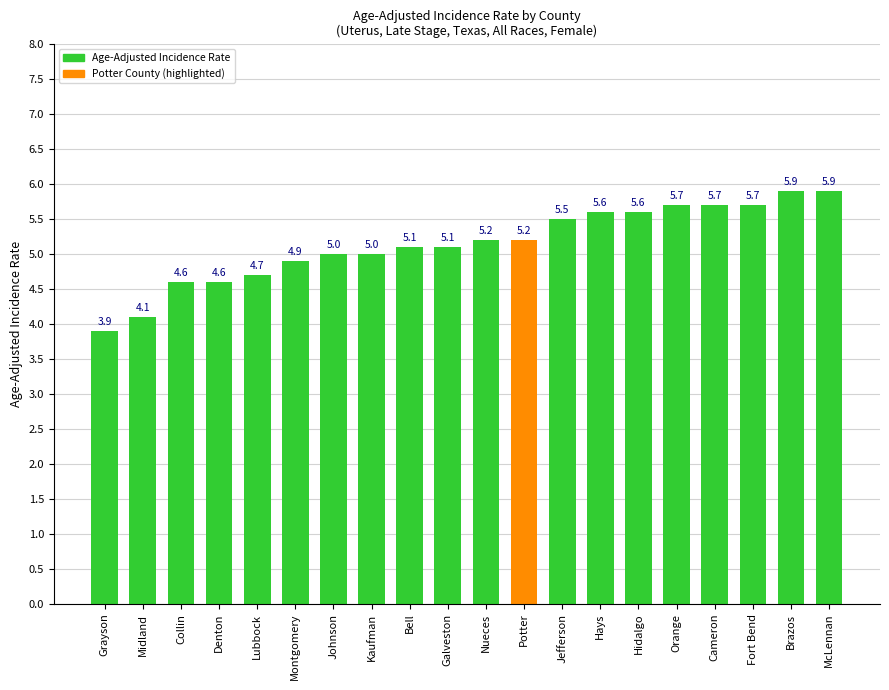

Reading left to right, transcribe all the data shown in this chart.

3.9	4.1	4.6	4.6	4.7	4.9	5.0	5.0	5.1	5.1	5.2	5.2	5.5	5.6	5.6	5.7	5.7	5.7	5.9	5.9